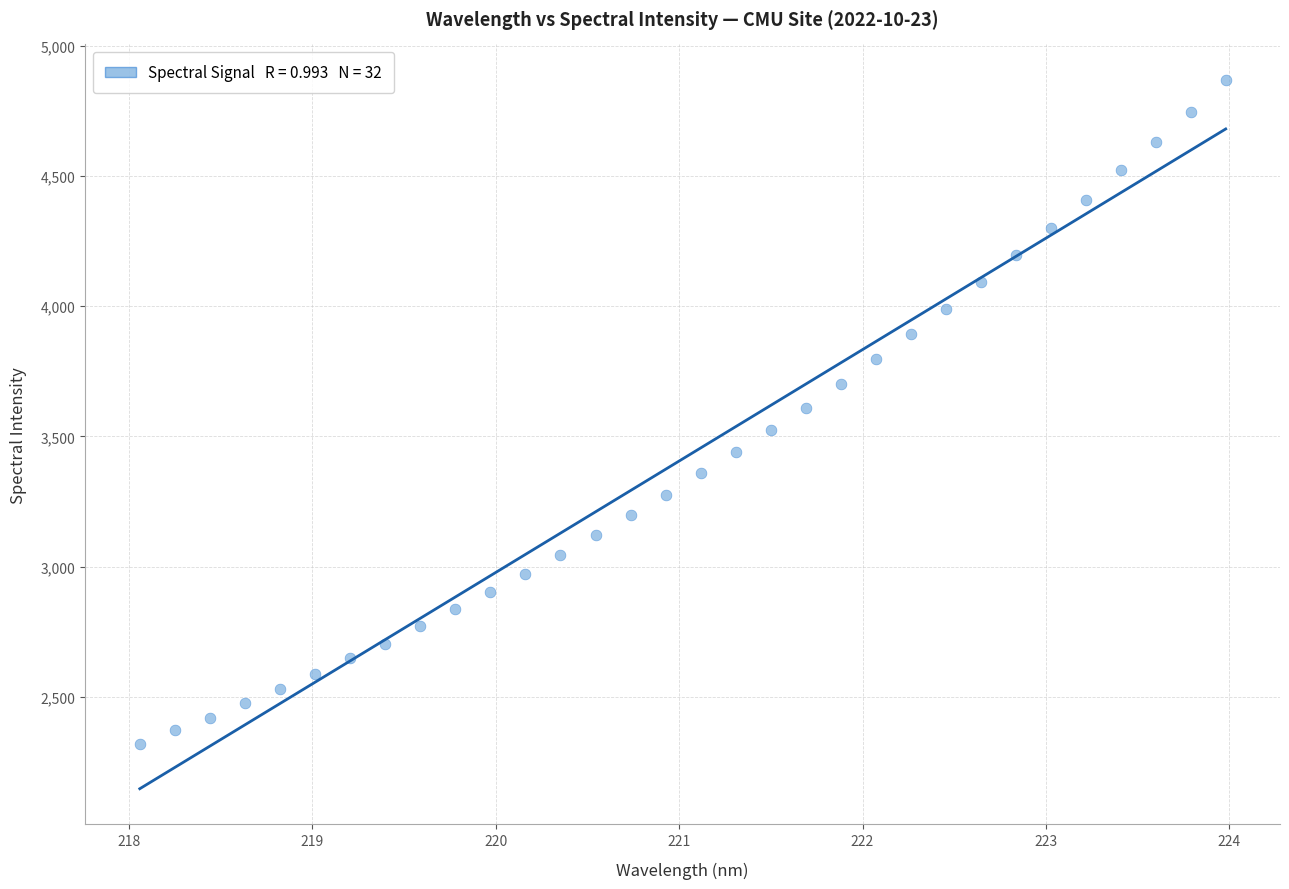

What is the range of Y values (max minus min)?

2548.0